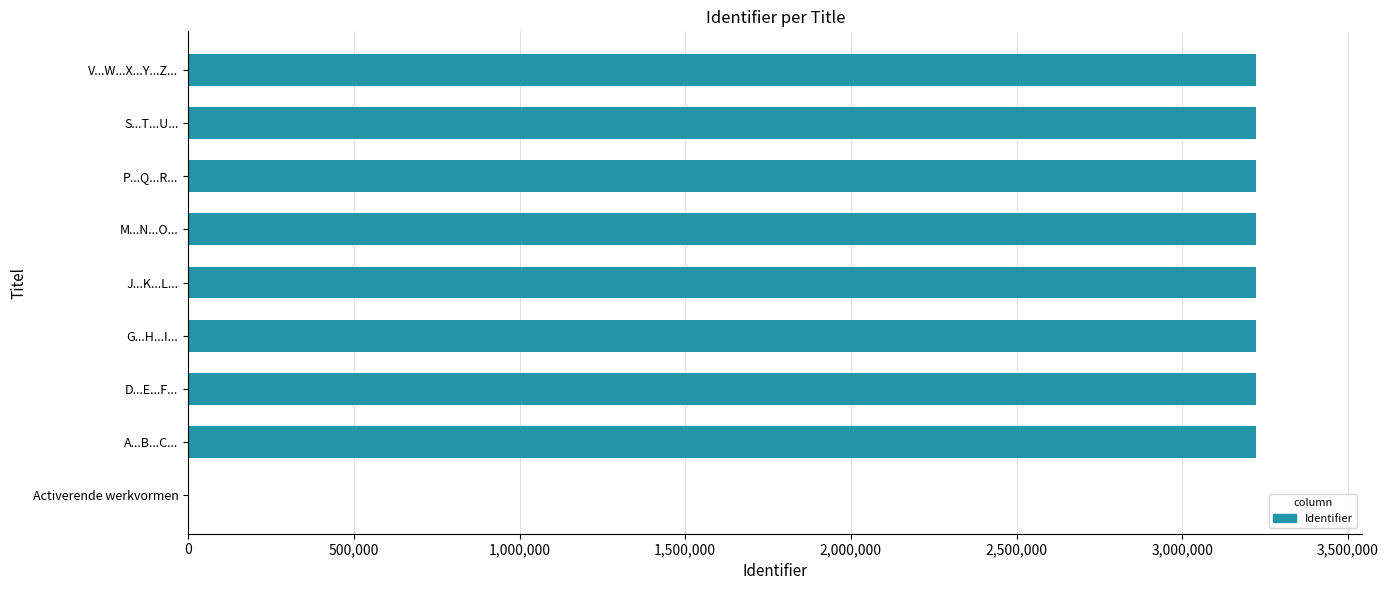

The chart shows a value of 3221356 at M...N...O.... True or false?

True